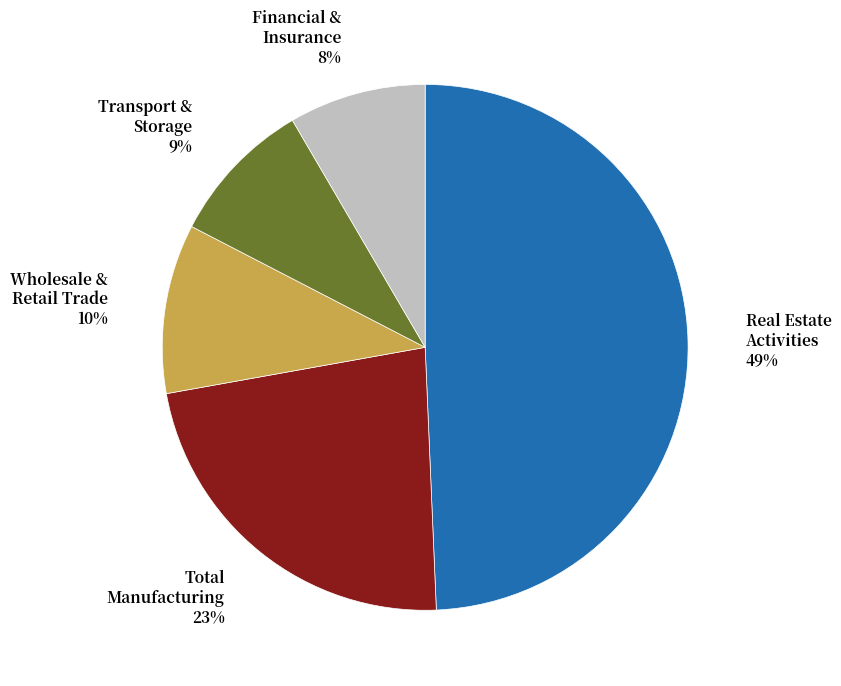

Which has a higher value, Wholesale & Retail Trade 10% or Transport & Storage 9%?

Wholesale & Retail Trade 10%